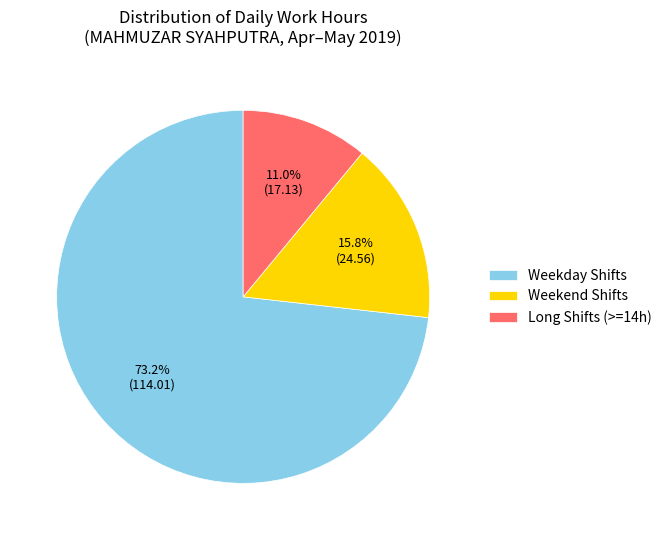

How many segments does this pie chart have?

3